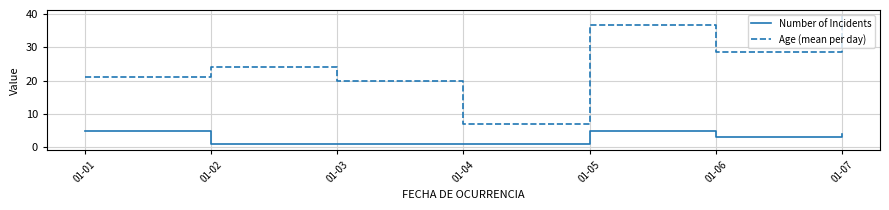

What is the difference between the maximum and second lowest values in the Number of Incidents series?

4.0